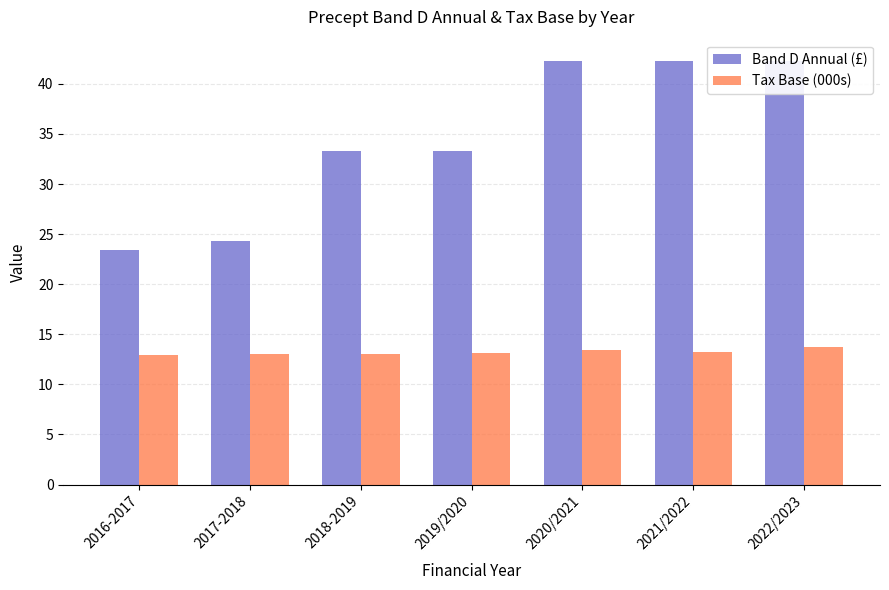

True or false: Tax Base (000s) has a value of 23.6 at 2020/2021.

False